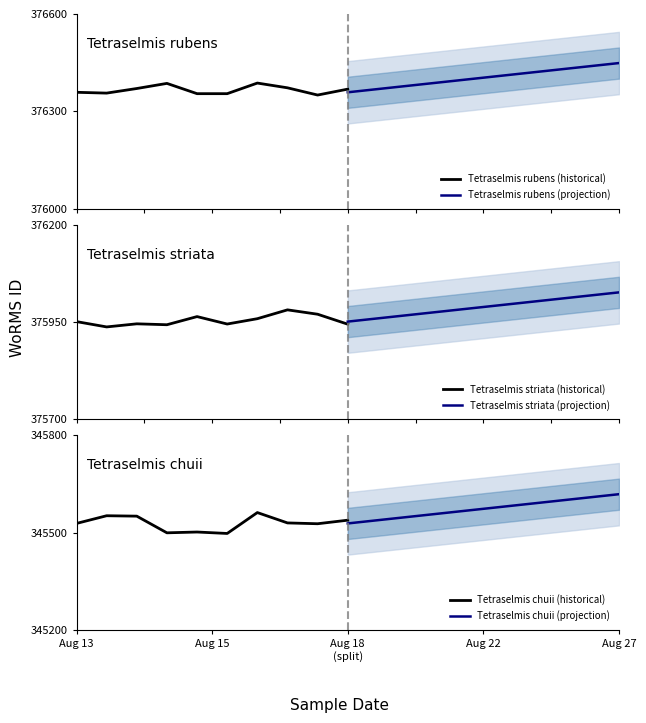

At how many categories does at least one series exceed 366141?

10